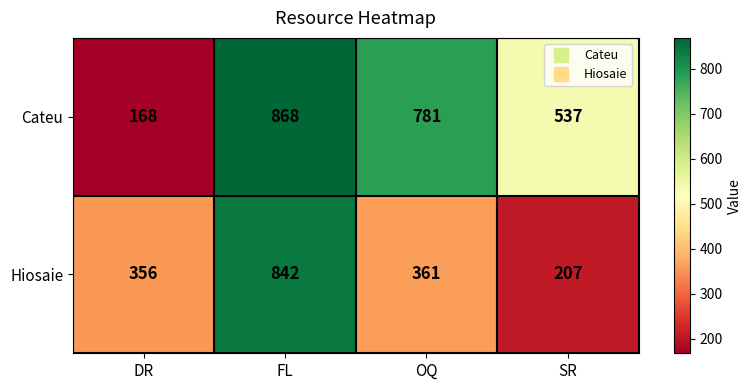

The Hiosaie series shows 207 at SR. True or false?

True